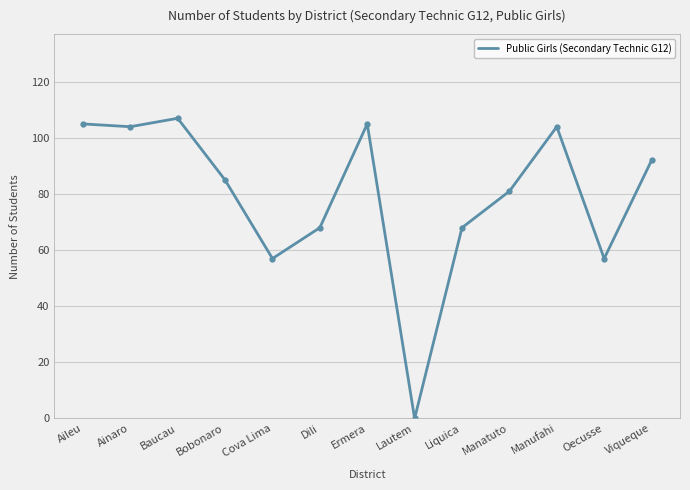

Reading right to left, list all the values displayed in this chart.

92	57	104	81	68	0	105	68	57	85	107	104	105